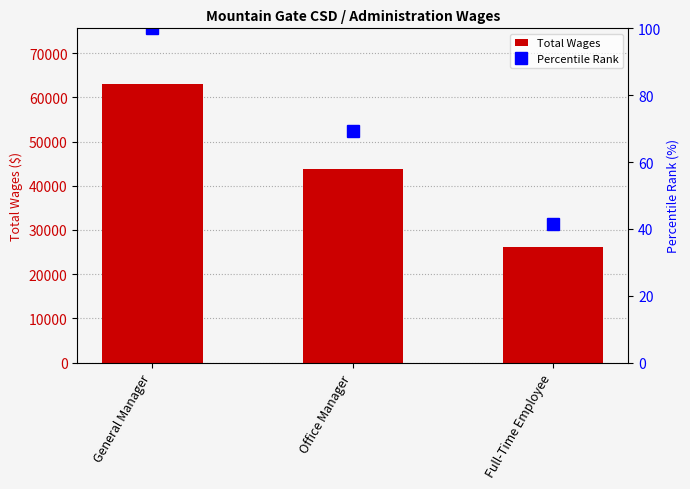

True or false: Total Wages has a value of 43750.0 at Office Manager.

True